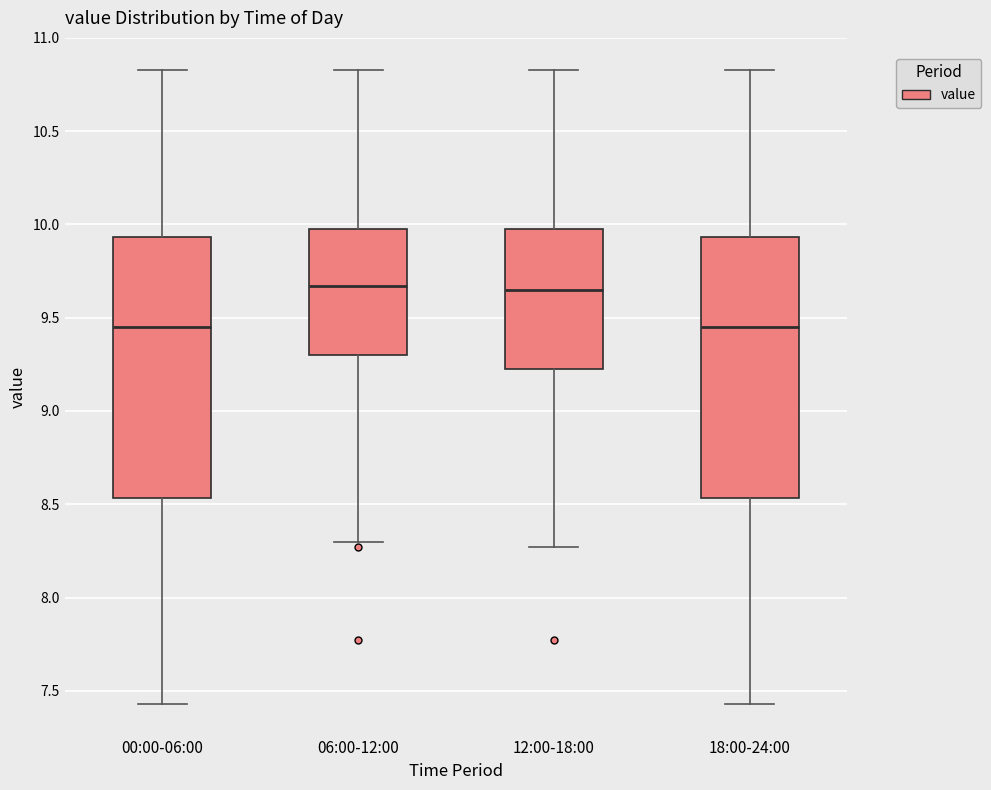

Reading left to right, transcribe this box plot: for each box, give where its median line is, the range the box spans, and where its two whiskers end, as read against the y-axis. The values are not printed on the chart, so give them approximately, as read against the axis.

00:00-06:00: median 9.45, box 8.55 to 9.95, whiskers 7.45 to 10.85
06:00-12:00: median 9.65, box 9.30 to 10.00, whiskers 8.30 to 10.85
12:00-18:00: median 9.65, box 9.25 to 10.00, whiskers 8.25 to 10.85
18:00-24:00: median 9.45, box 8.55 to 9.95, whiskers 7.45 to 10.85